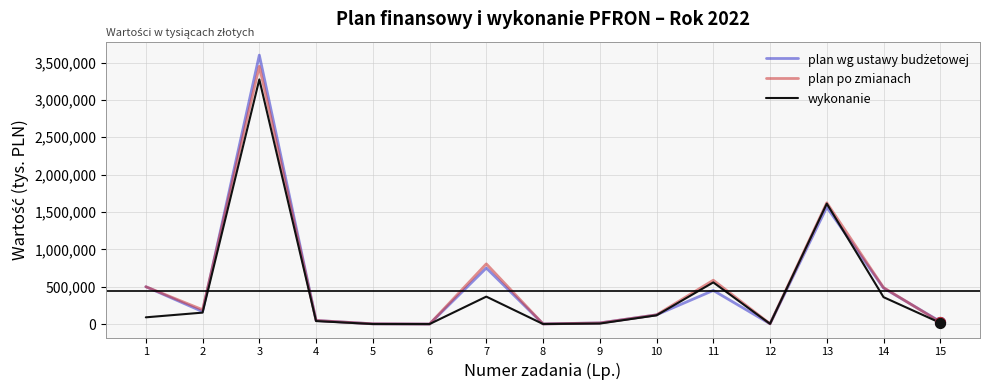

Which series changed the most between 13 and 15?

plan po zmianach